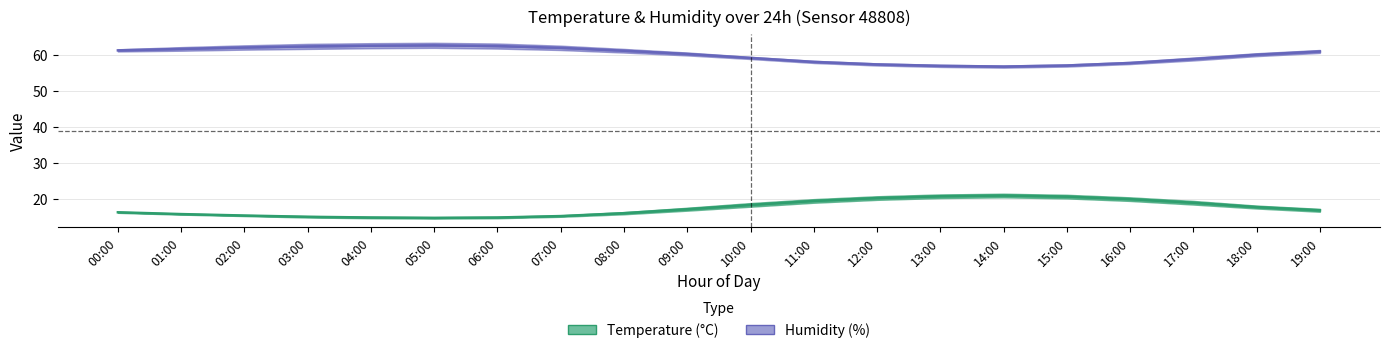

How many data points in Temperature (°C) are above 17?

10